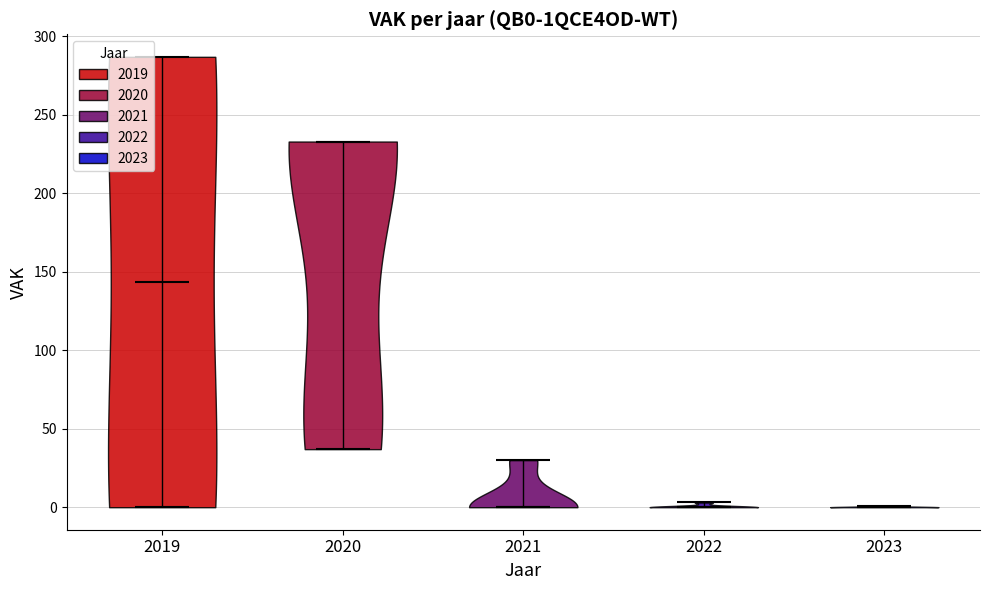

What is the lowest point the violin at x = 2021 reaches on the y-axis? The values are not printed on the chart, so give them approximately, as read against the axis.

0